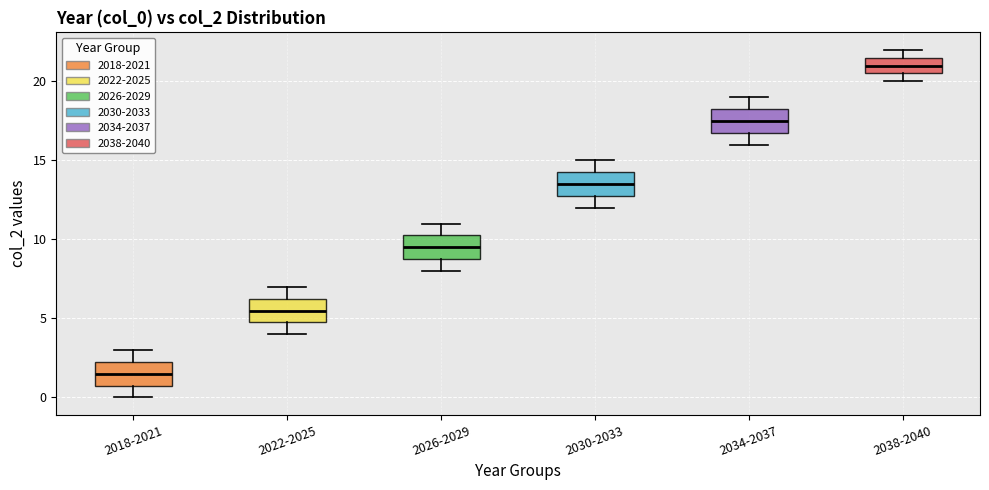

Reading left to right, read every box against the y-axis: the position of its median line, the range the box covers, and the ends of its whiskers. The values are not printed on the chart, so give them approximately, as read against the axis.

2018-2021: median 1.5, box 1.0 to 2.5, whiskers 0.0 to 3.0
2022-2025: median 5.5, box 5.0 to 6.5, whiskers 4.0 to 7.0
2026-2029: median 9.5, box 9.0 to 10.5, whiskers 8.0 to 11.0
2030-2033: median 13.5, box 13.0 to 14.5, whiskers 12.0 to 15.0
2034-2037: median 17.5, box 17.0 to 18.5, whiskers 16.0 to 19.0
2038-2040: median 21.0, box 20.5 to 21.5, whiskers 20.0 to 22.0